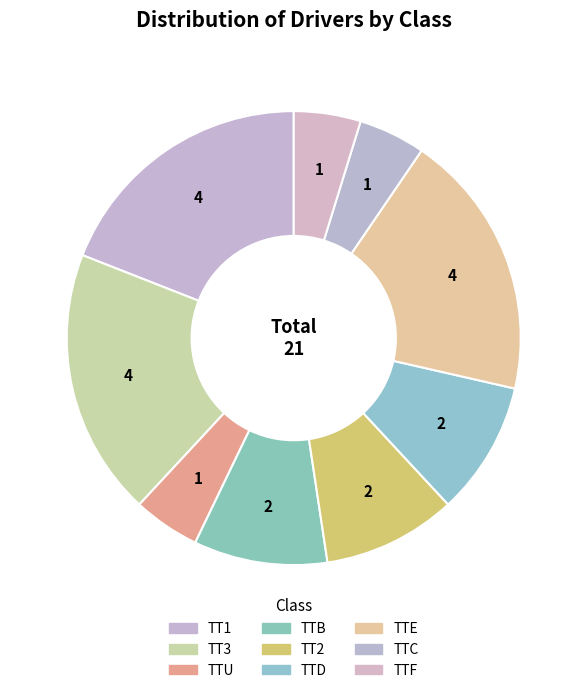

How many segments does this pie chart have?

9